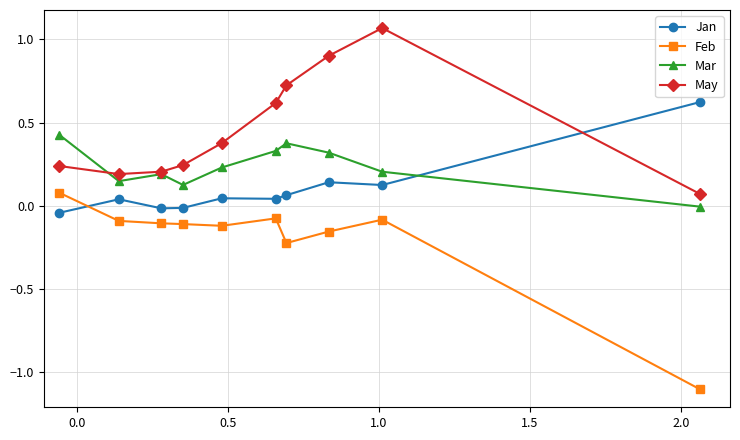

Which series has the widest spread of values?

Feb